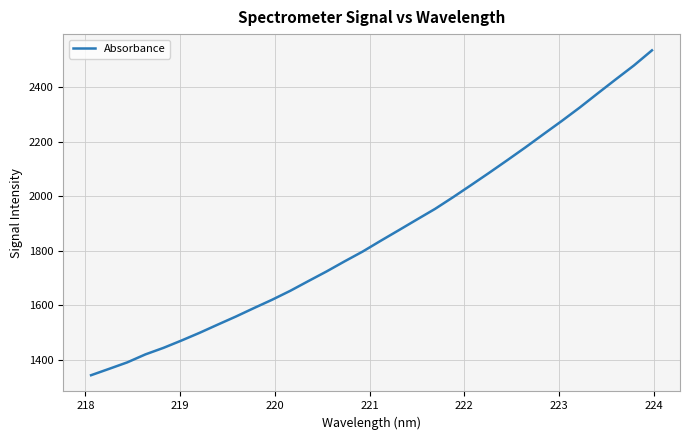

What is the difference between the maximum and minimum values?

1191.5